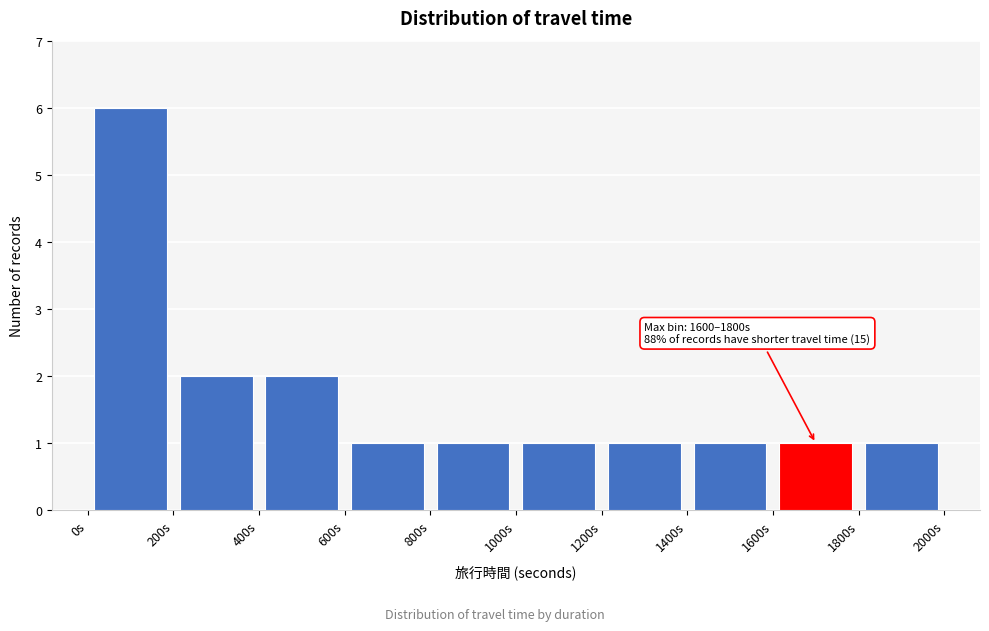

Over which range of the x-axis is the bar tallest?

0 to 200